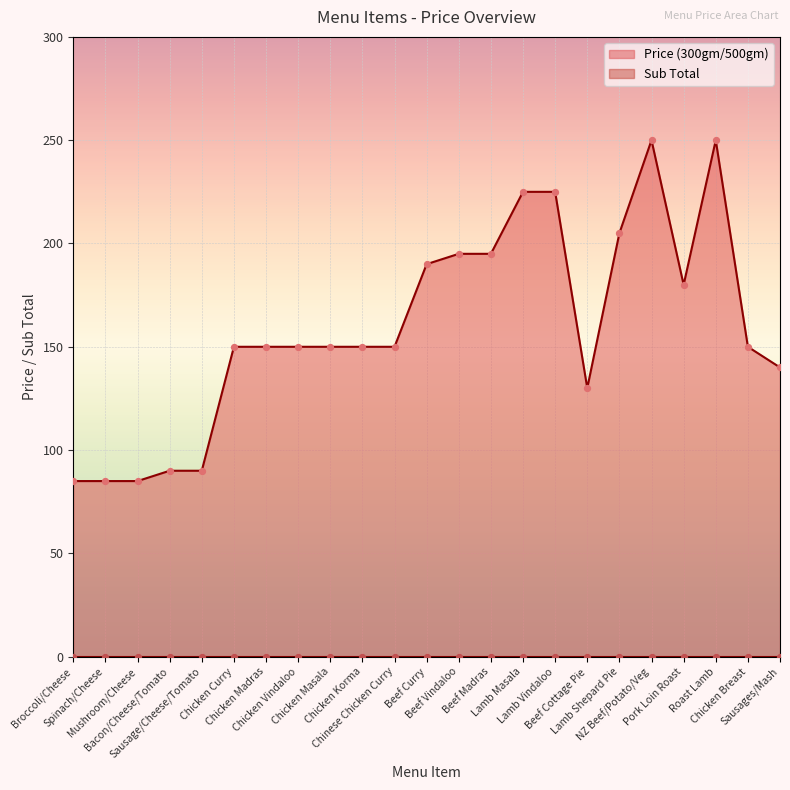

Which series has the largest total across all categories?

Price (300gm/500gm)